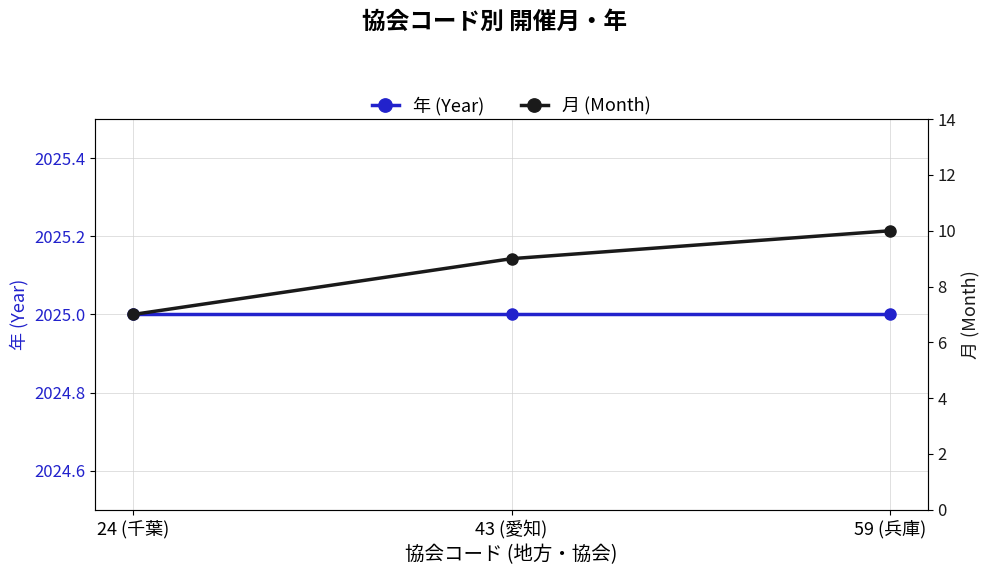

Reading left to right, transcribe all the data shown in this chart.

年 (Year): 24 (千葉)=2025	43 (愛知)=2025	59 (兵庫)=2025
月 (Month): 24 (千葉)=7	43 (愛知)=9	59 (兵庫)=10